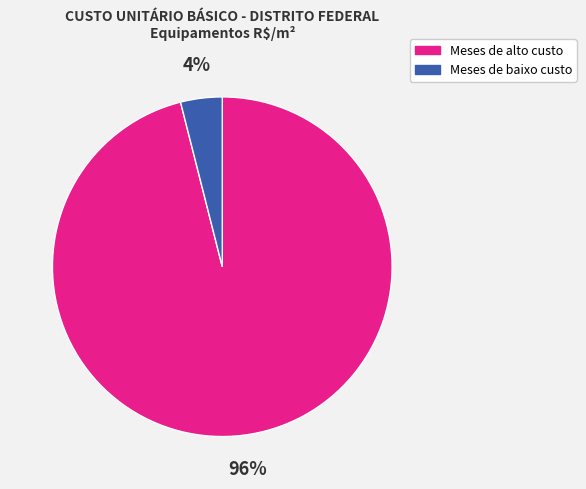

To the nearest percent, what is the difference between the largest and smallest slice percentages?

92%